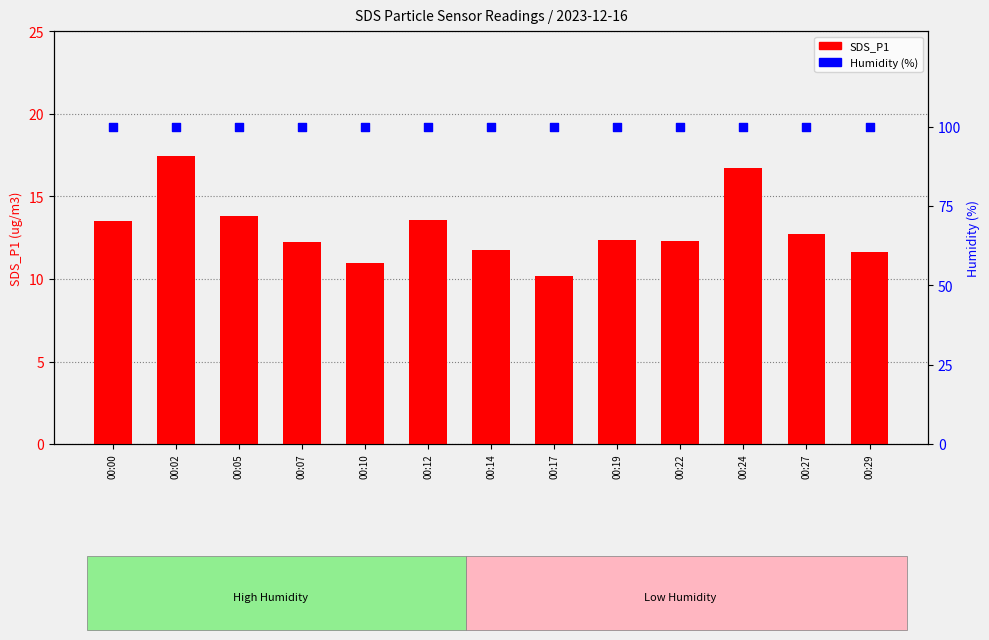

Which series has the largest Y range (max minus min)?

SDS_P1